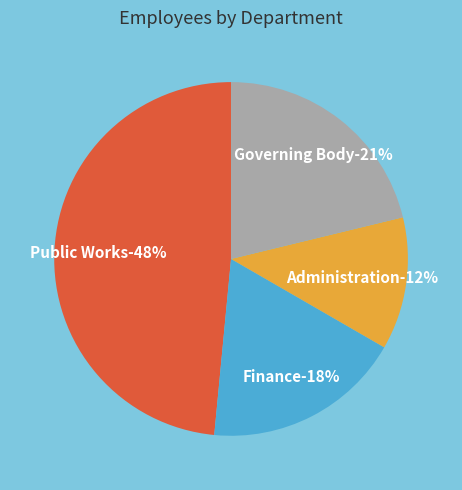

Does any single category account for the majority?

No